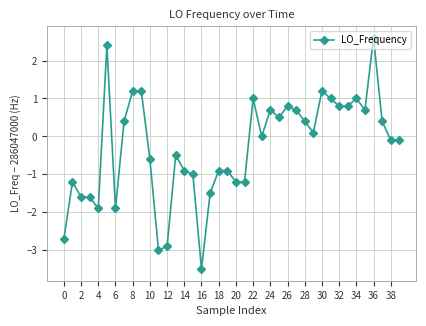

What is the value of the 11th point from the left?

-0.6